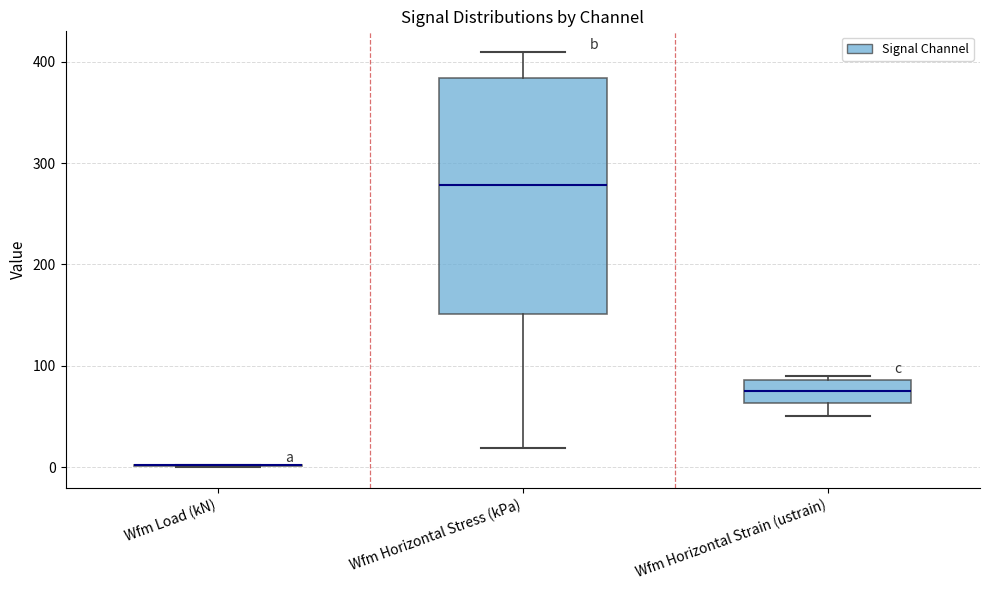

Which box is the tallest, from its lower edge to its upper edge?

Wfm Horizontal Stress (kPa)